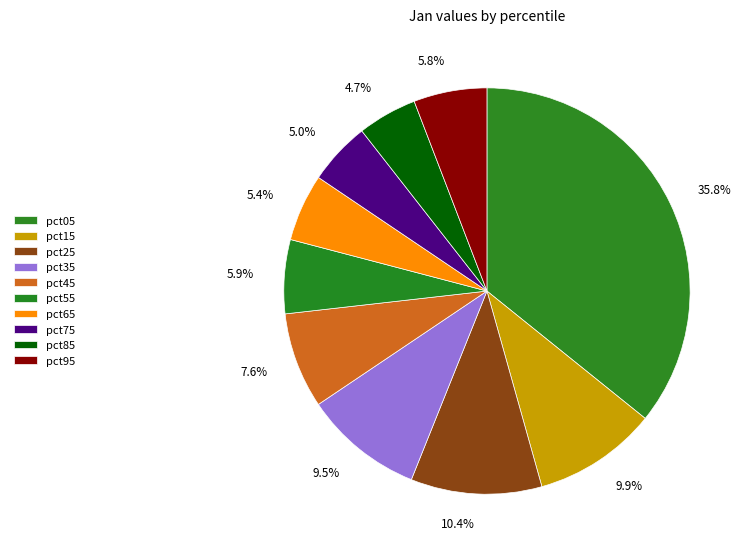

How many segments does this pie chart have?

10